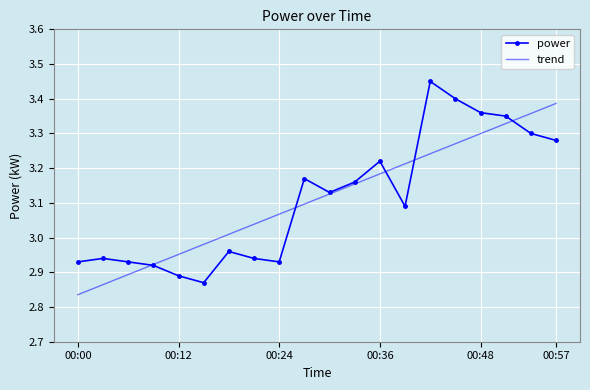

Rank the series by their maximum value, from lowest to highest.

trend, power